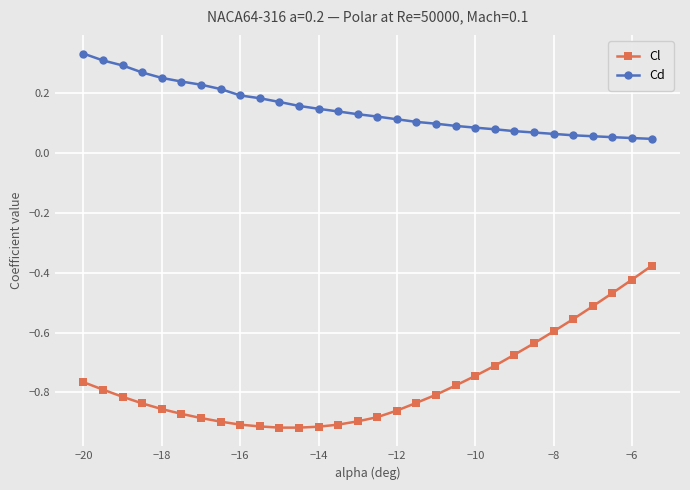

Rank the series by their average value, from lowest to highest.

Cl, Cd